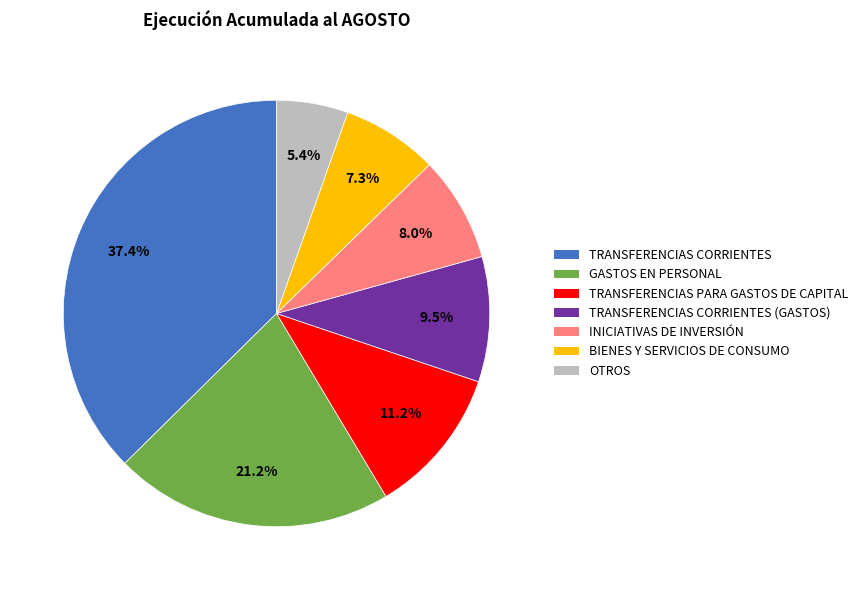

How many segments does this pie chart have?

7